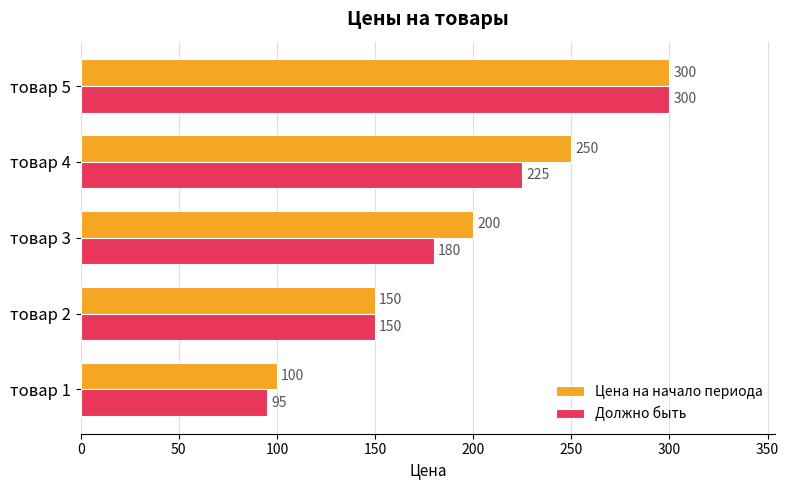

What is the smallest value displayed?

95